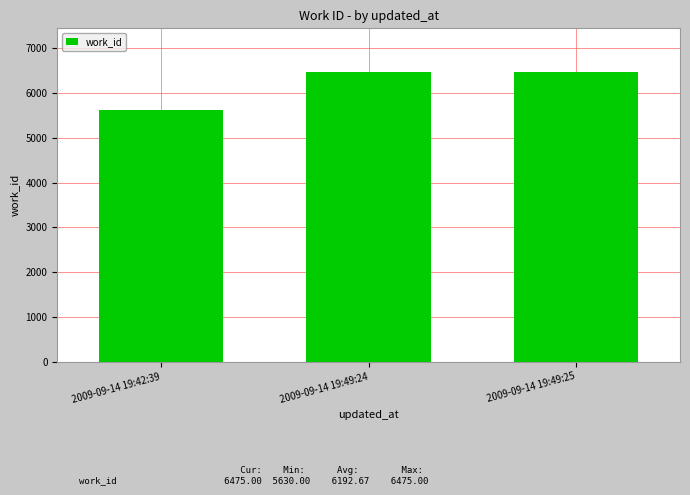

What is the difference between the maximum and second lowest values?

2